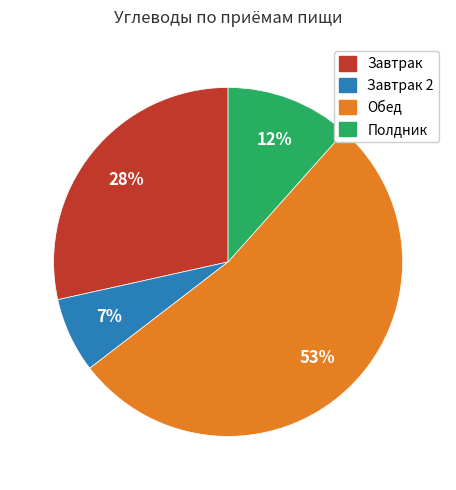

Is the sum of Завтрак 2 and Обед greater than half?

Yes